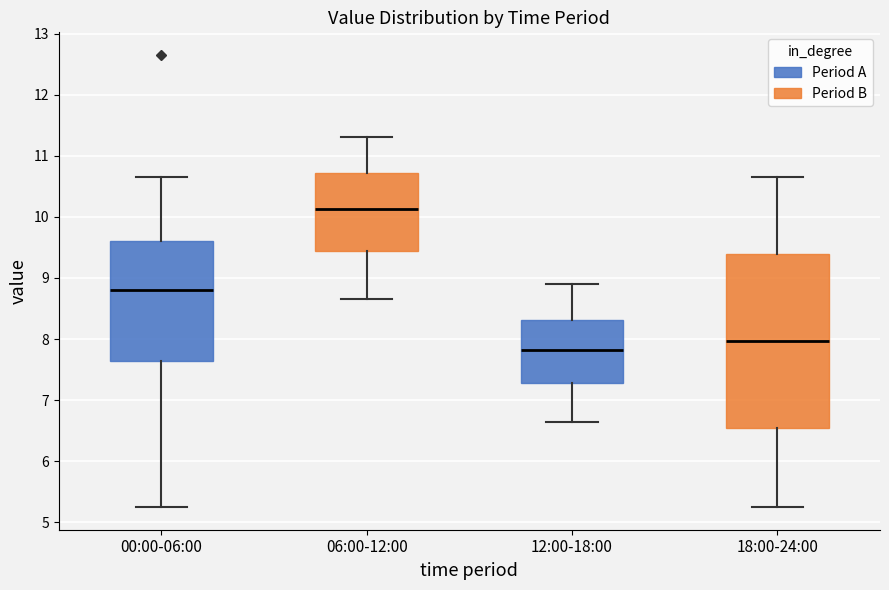

Reading left to right, transcribe this box plot: for each box, give where its median line is, the range the box spans, and where its two whiskers end, as read against the y-axis. The values are not printed on the chart, so give them approximately, as read against the axis.

00:00-06:00: median 8.8, box 7.6 to 9.6, whiskers 5.3 to 10.7
06:00-12:00: median 10.1, box 9.4 to 10.7, whiskers 8.7 to 11.3
12:00-18:00: median 7.8, box 7.3 to 8.3, whiskers 6.7 to 8.9
18:00-24:00: median 8.0, box 6.6 to 9.4, whiskers 5.3 to 10.7